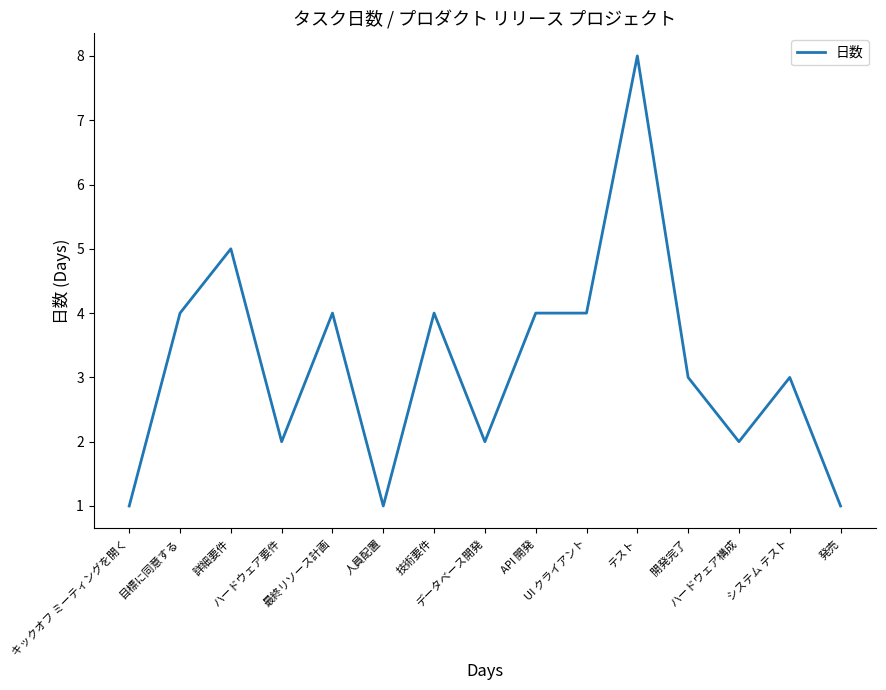

Does the chart have visible grid lines?

No